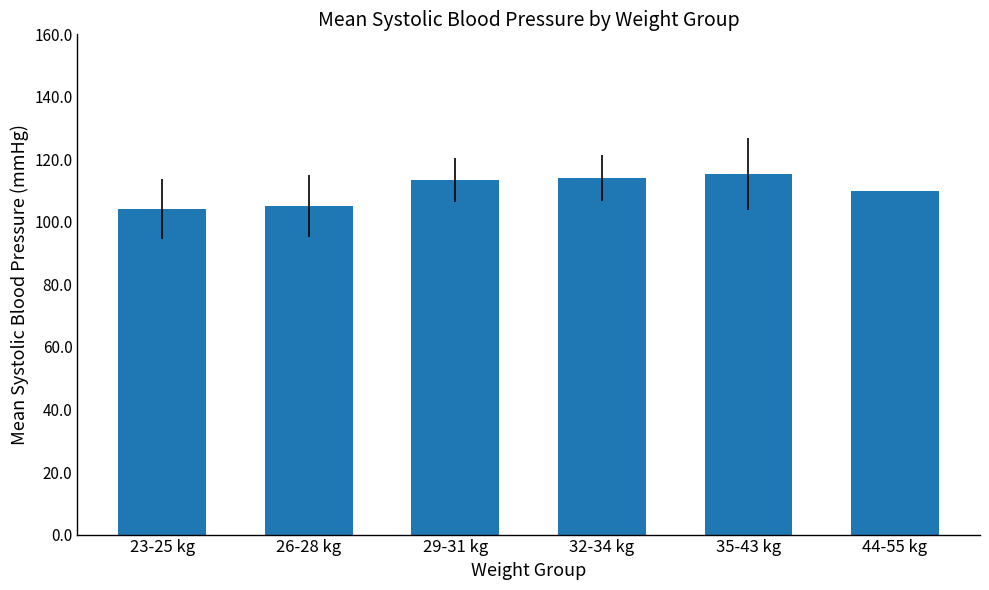

The value at 29-31 kg is 113.4. True or false?

True